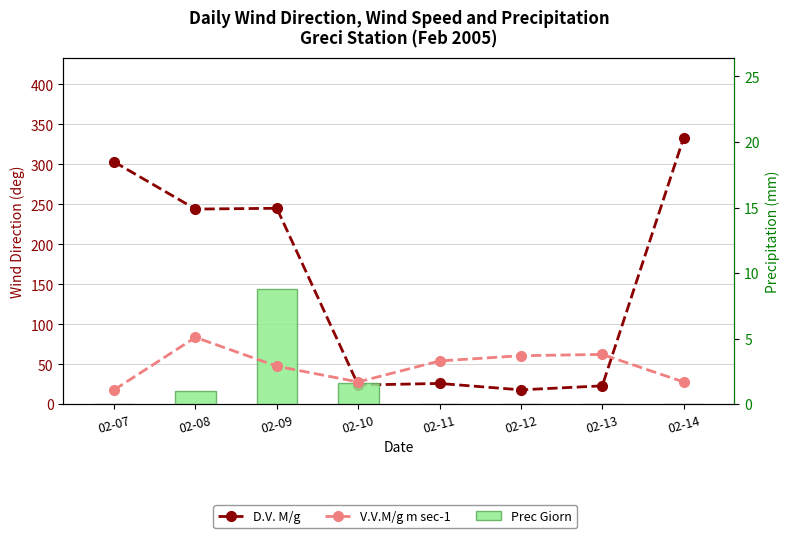

At which category is the sum across all series the highest?

02-14